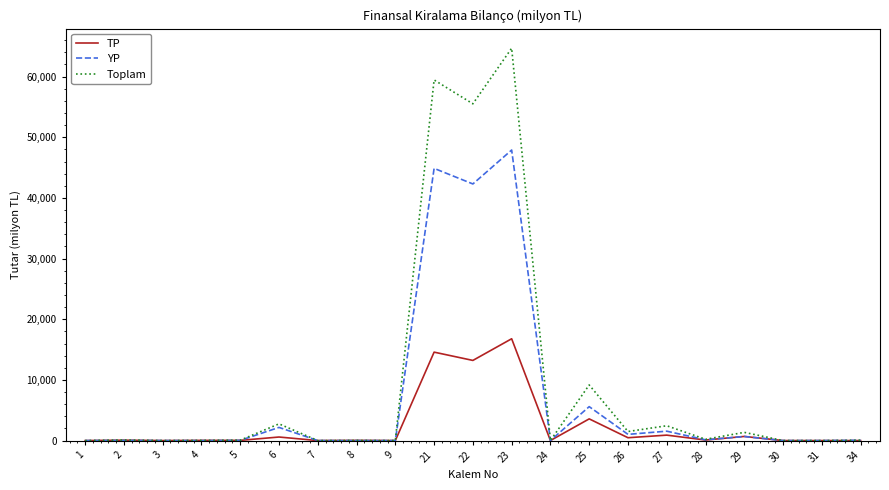

The value of YP at 6 is 2168.5. True or false?

True